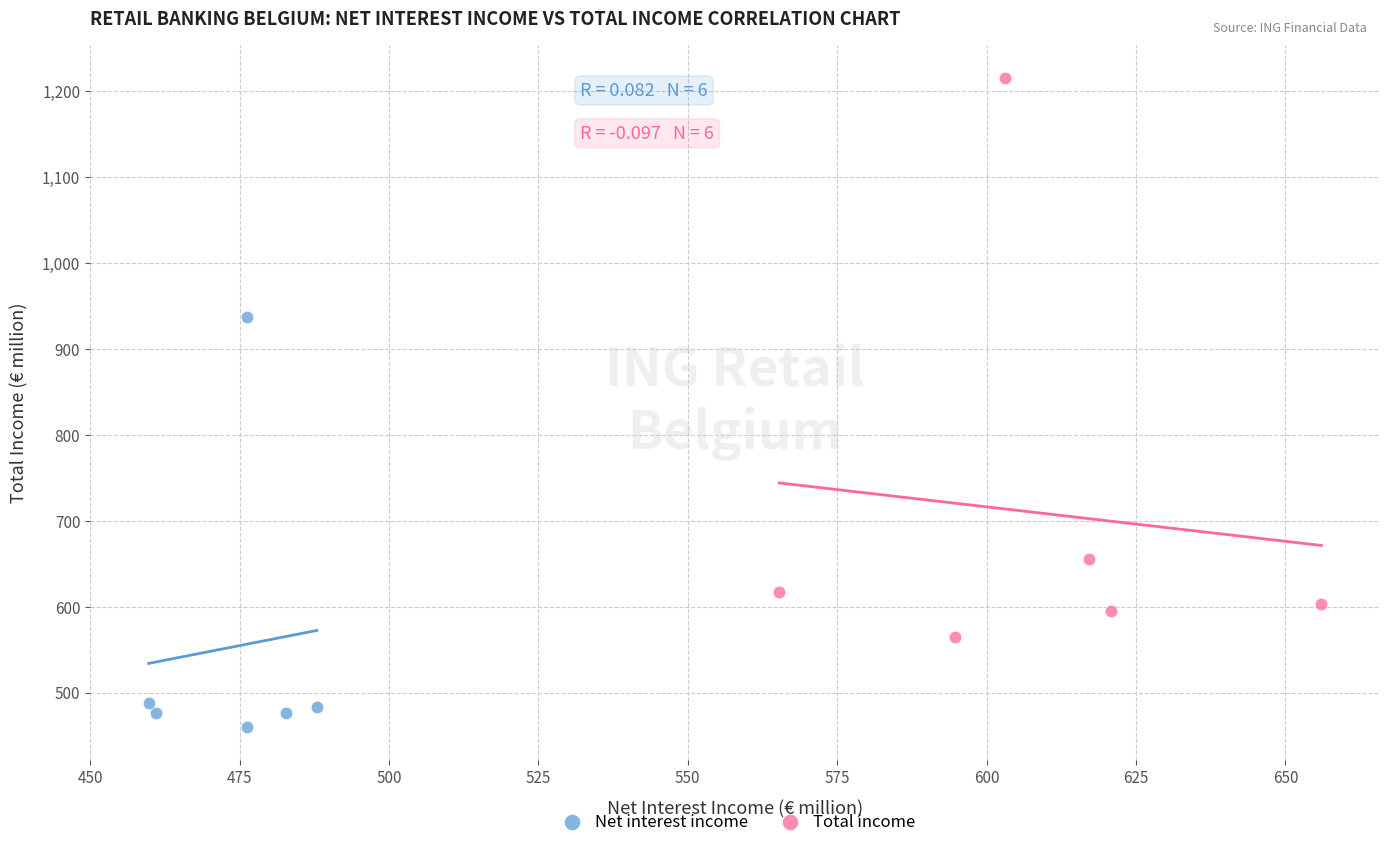

Which series reaches the minimum Y coordinate?

Net interest income